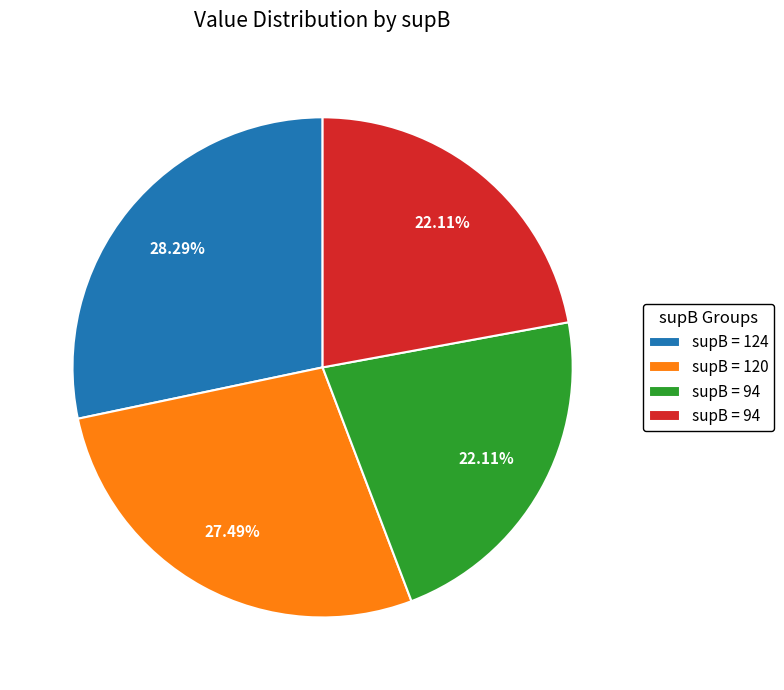

Does any single category account for the majority?

No